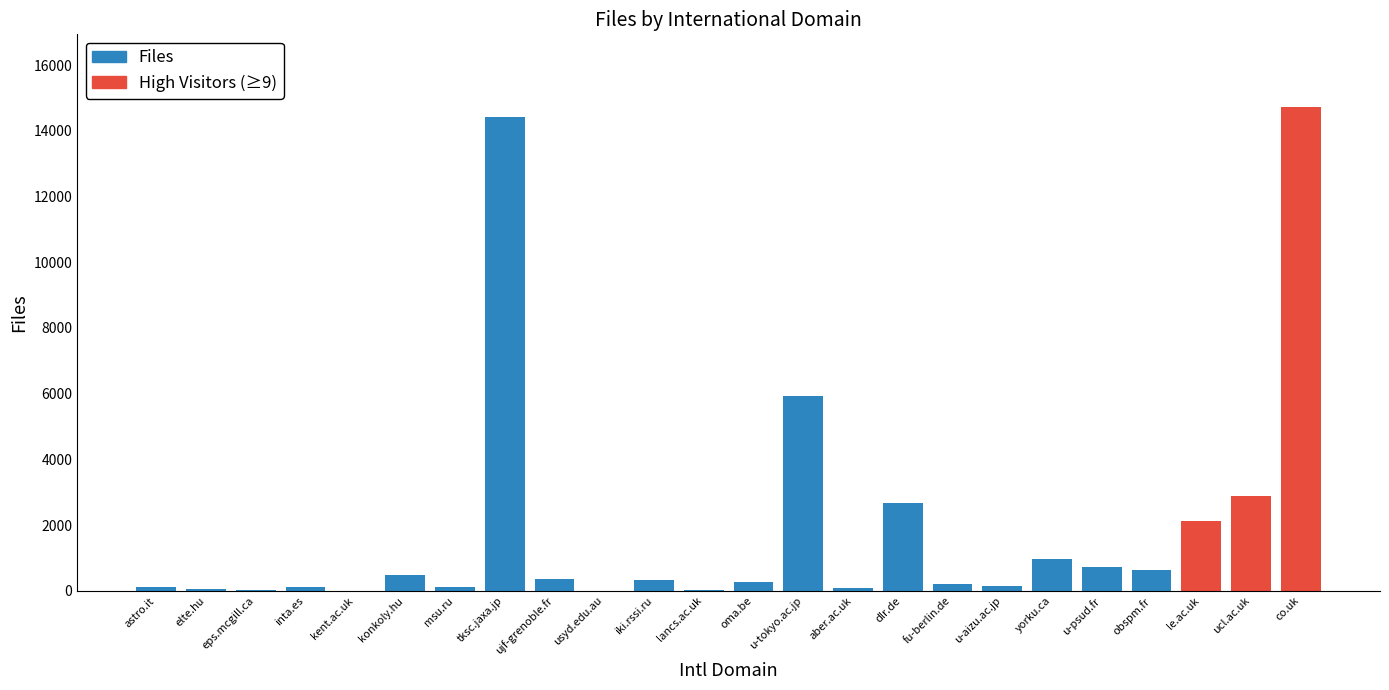

Count the number of categories in the chart.

24